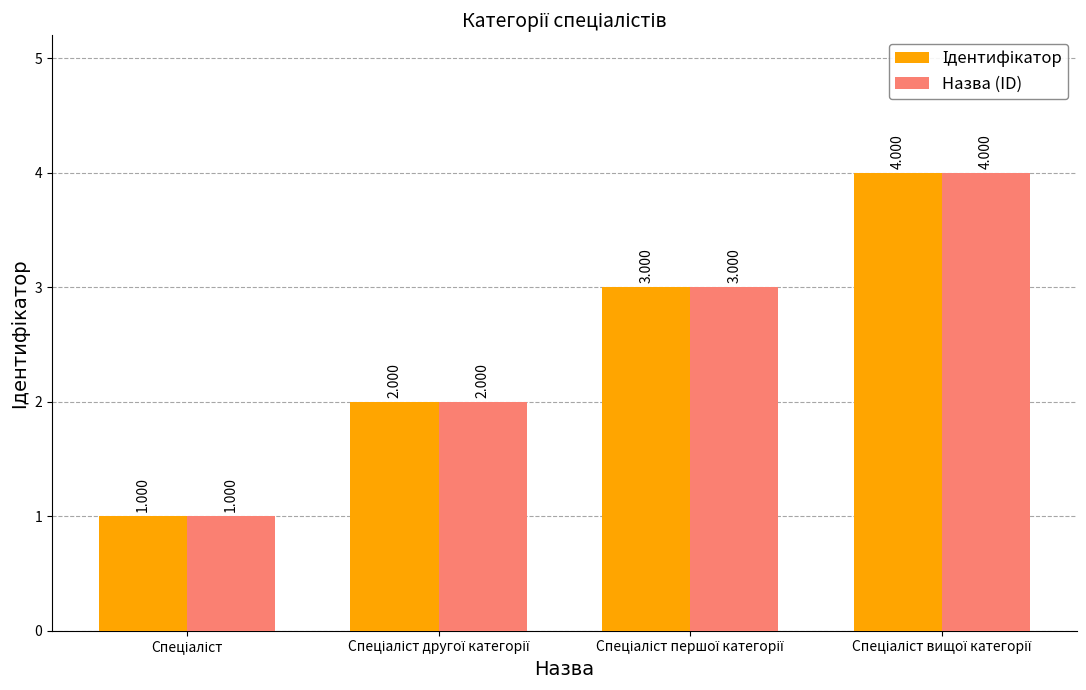

How many groups of bars are there?

4